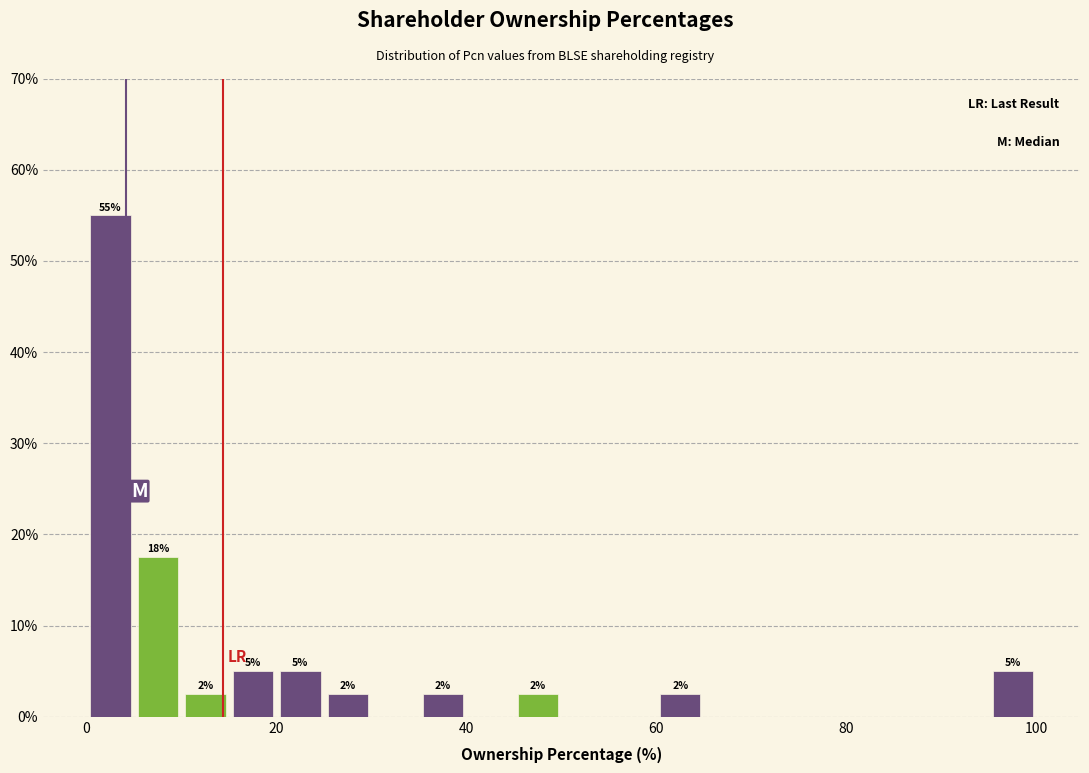

Around what value on the x-axis is the tallest bar? Give the approximate position of its centre, as read against the axis.

2